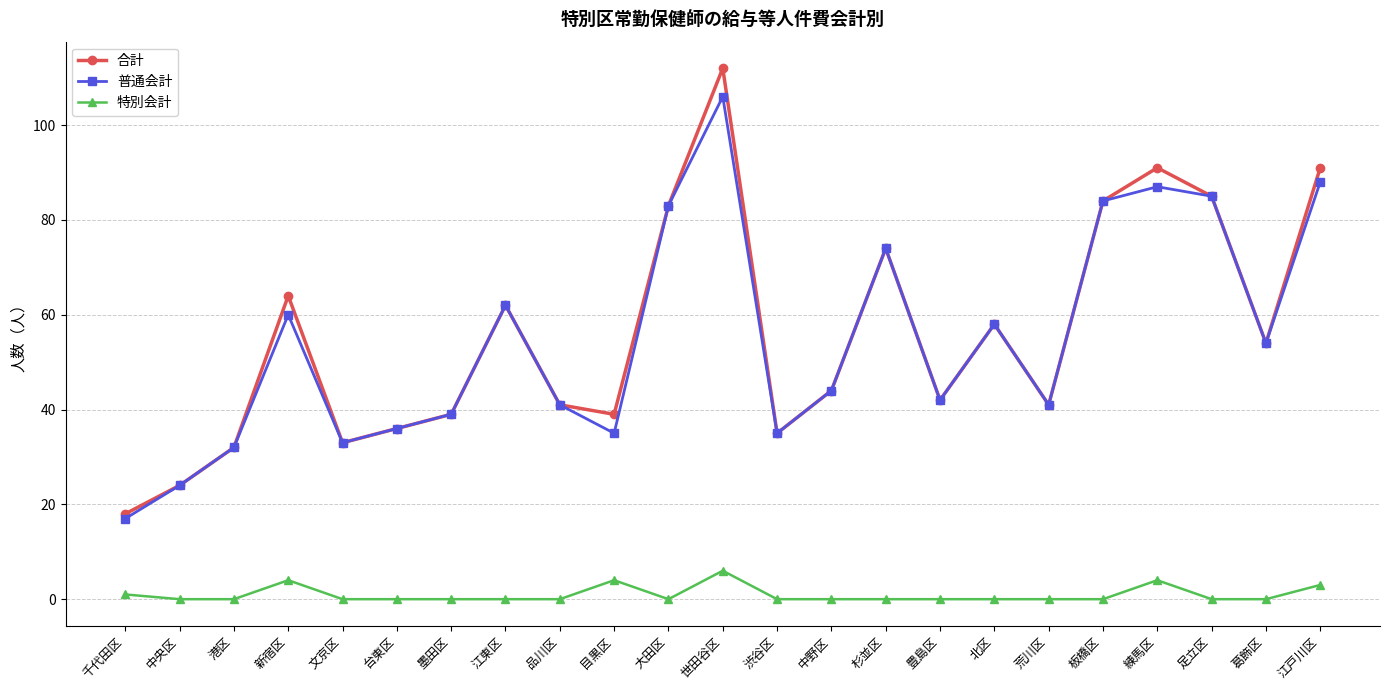

List the series in order of their peak value, lowest first.

特別会計, 普通会計, 合計